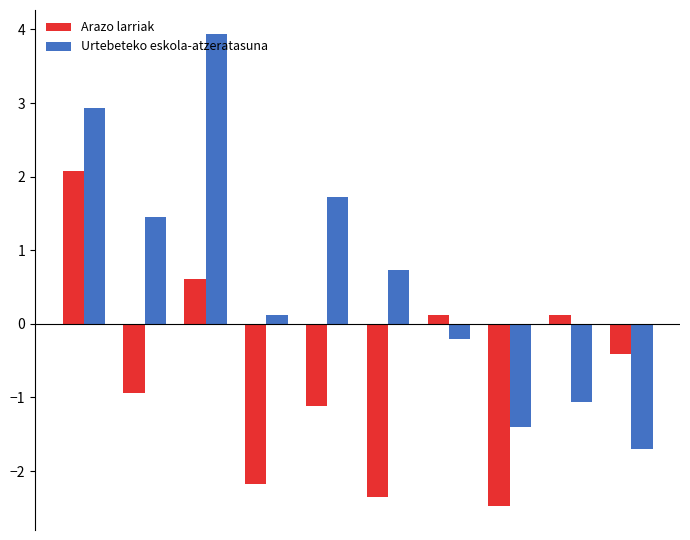

Which series has the widest spread of values?

Urtebeteko eskola-atzeratasuna